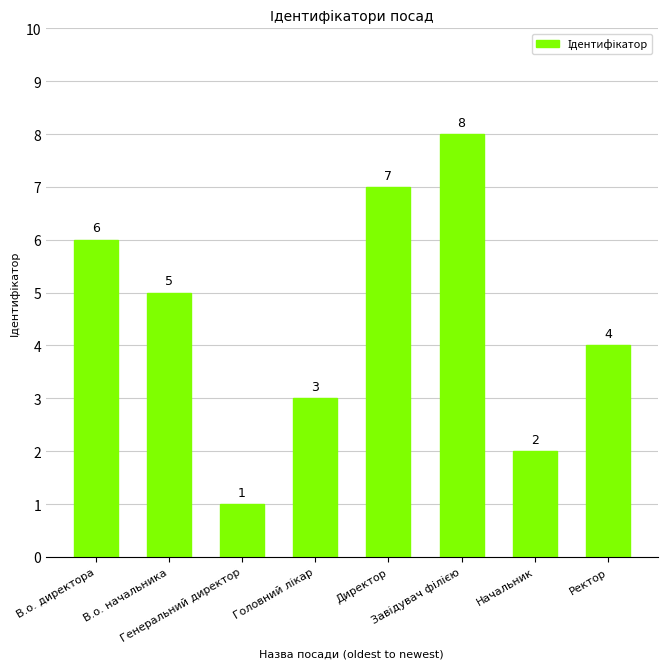

How many bars are there in total?

8